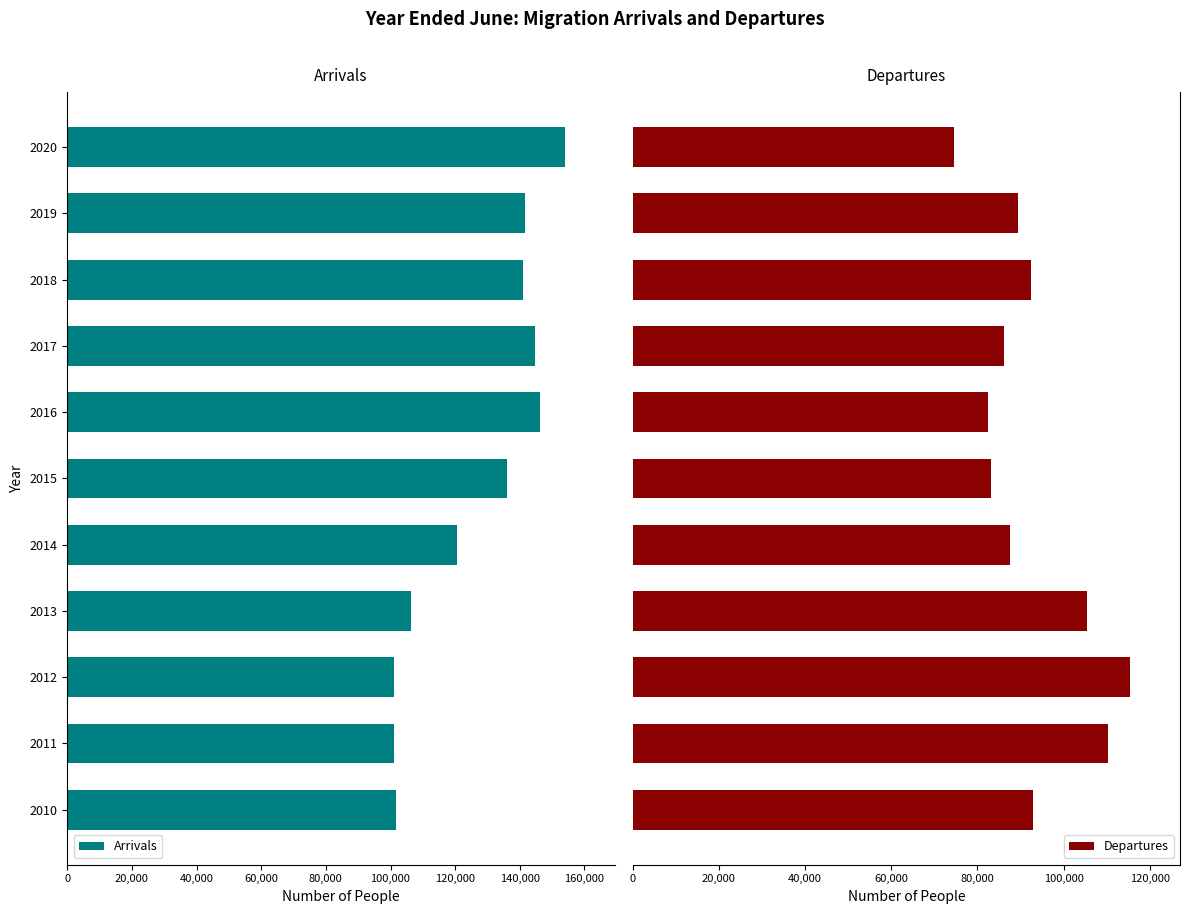

How many distinct data groups are displayed?

2